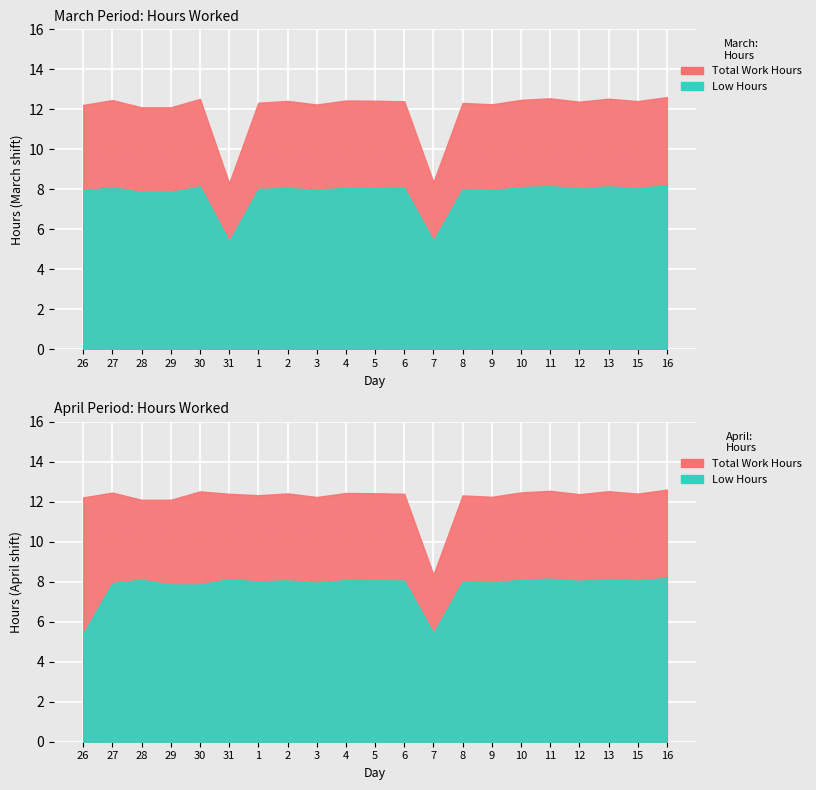

How many interior local valleys does the Low Hours series have?

6